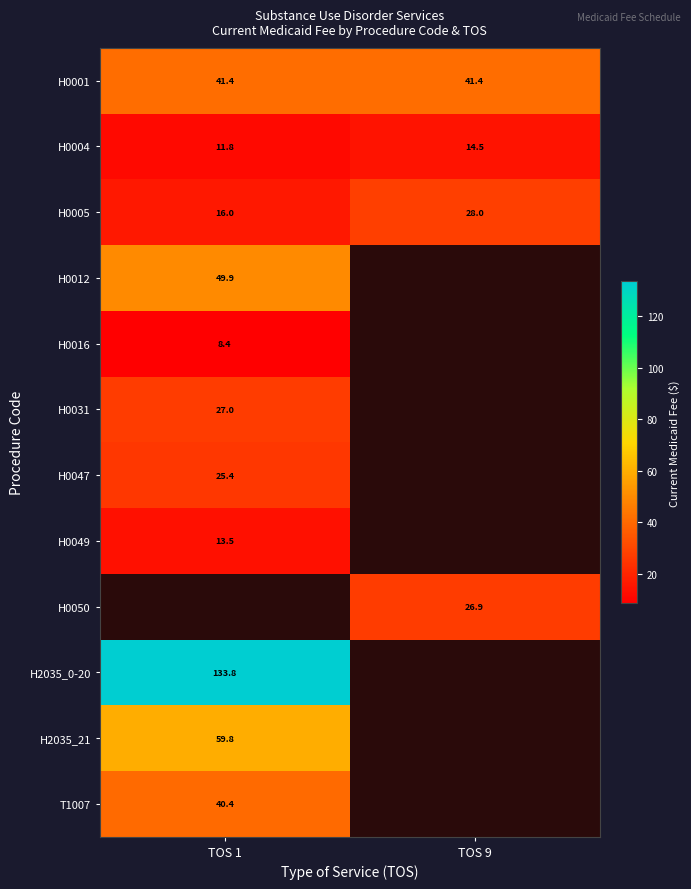

Between TOS 1 and TOS 9, which is larger?

TOS 1